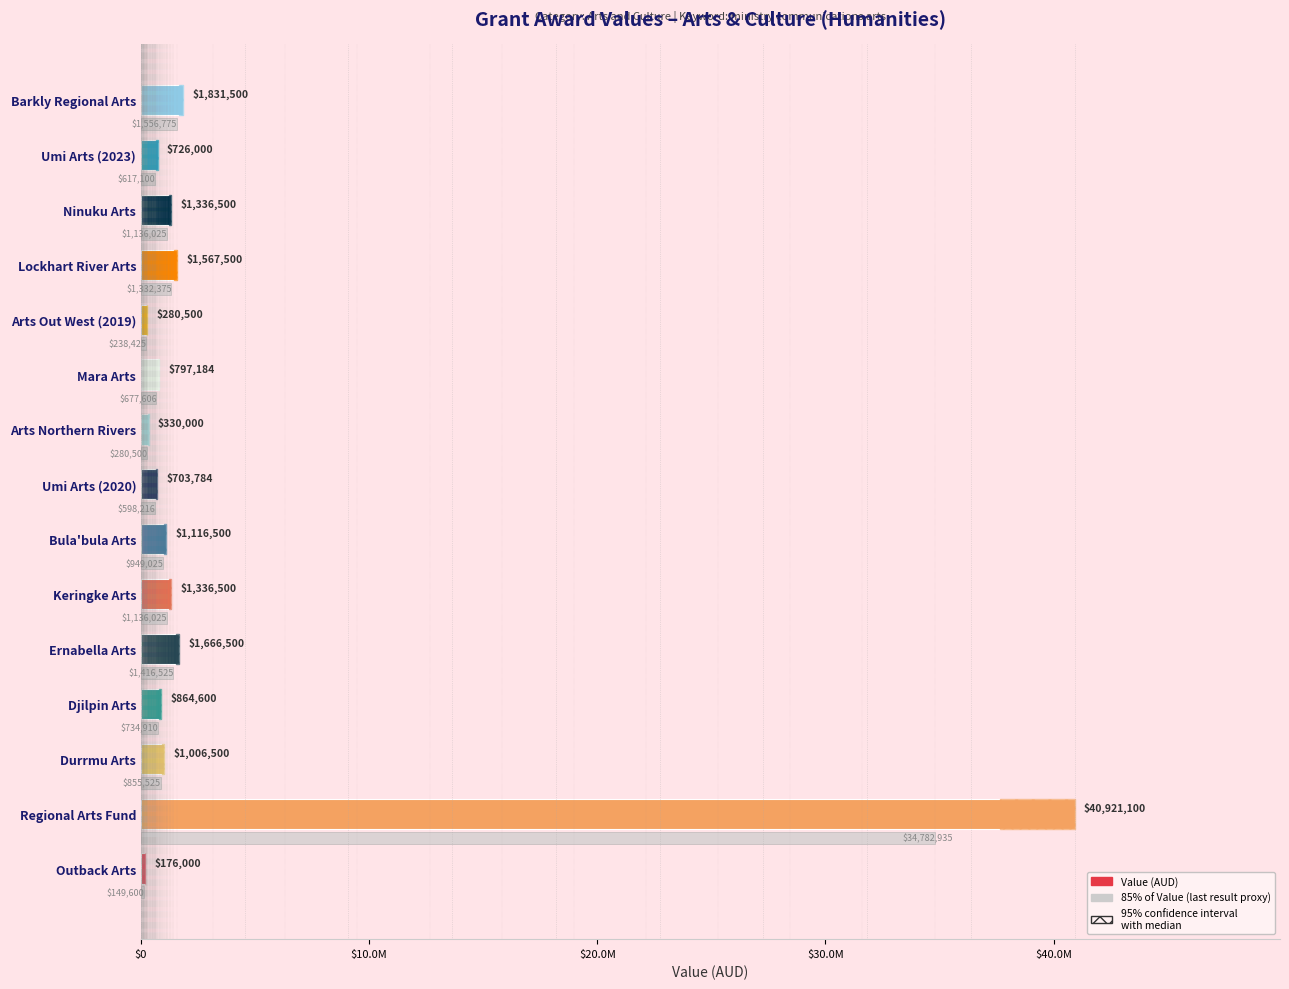

The chart shows a value of 995442 at Lockhart River Arts. True or false?

False